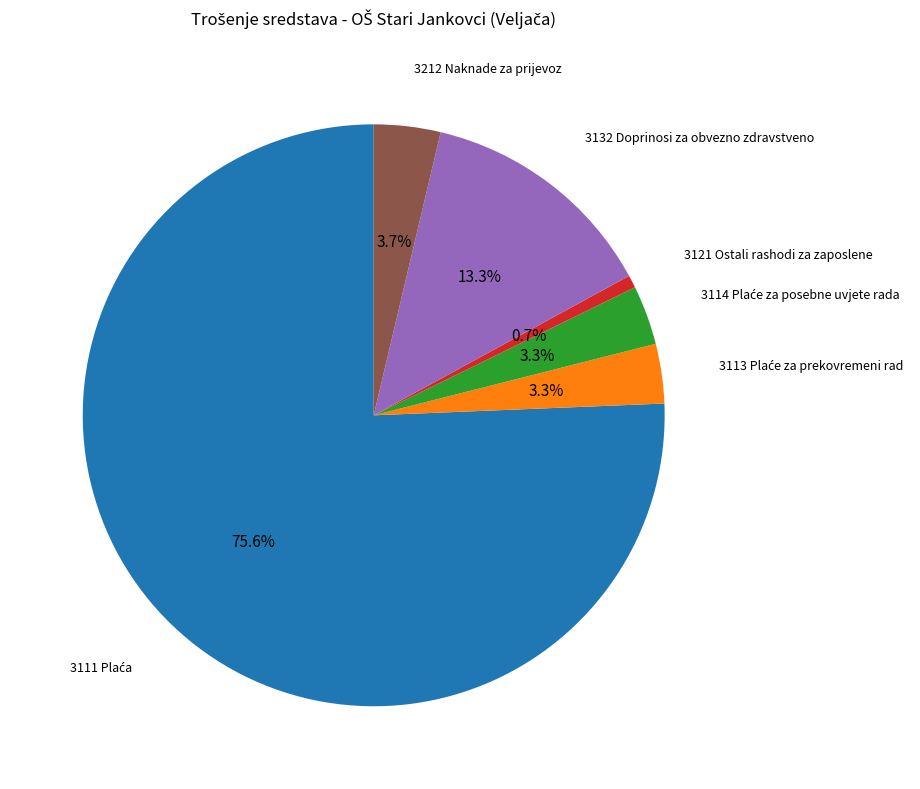

Does any single category account for the majority?

Yes